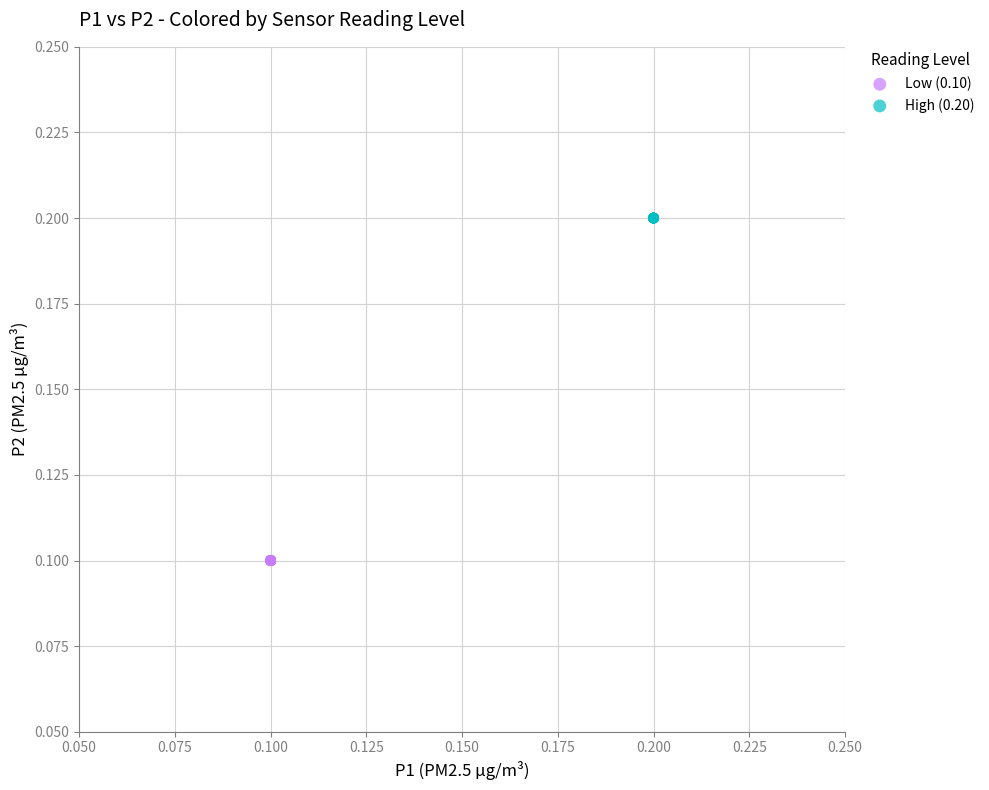

Which series reaches the maximum Y coordinate?

High (0.20)